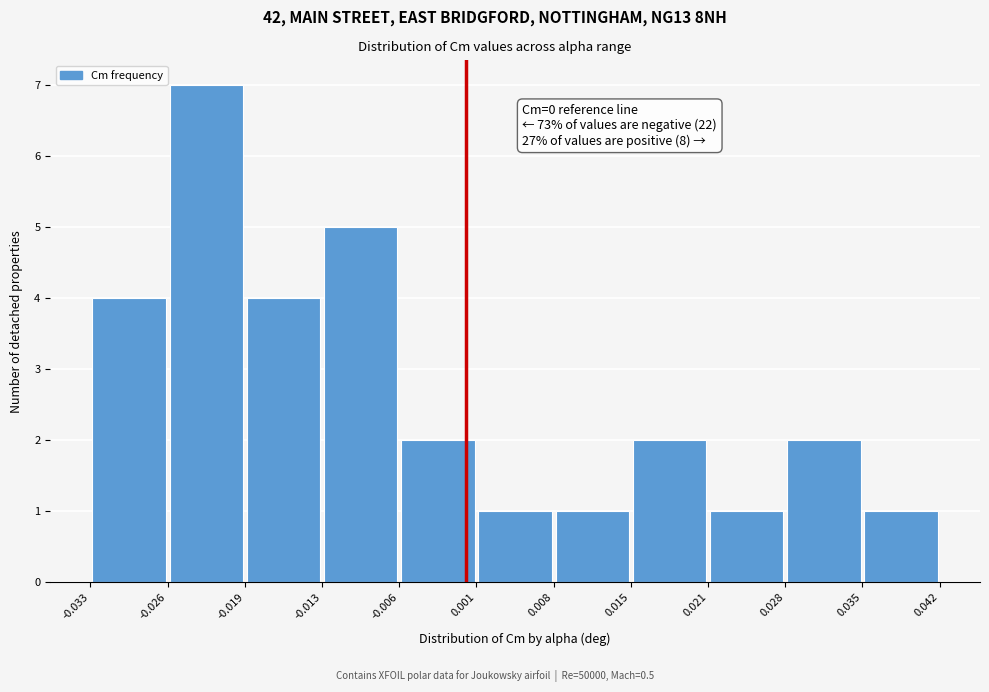

Which range on the x-axis has the tallest bar?

-0.026 to -0.019